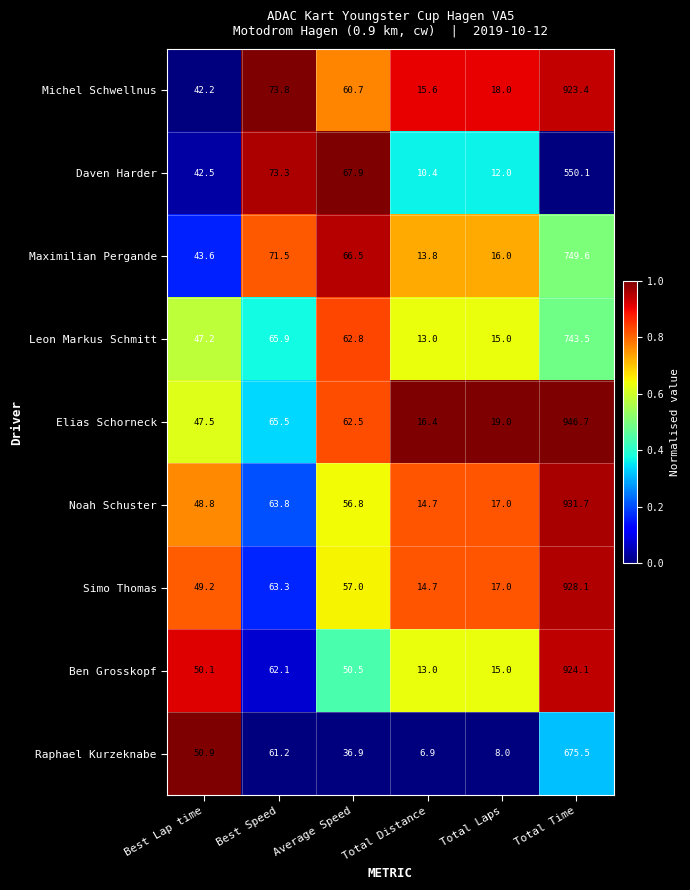

How many data points in Michel Schwellnus are above 60?

3